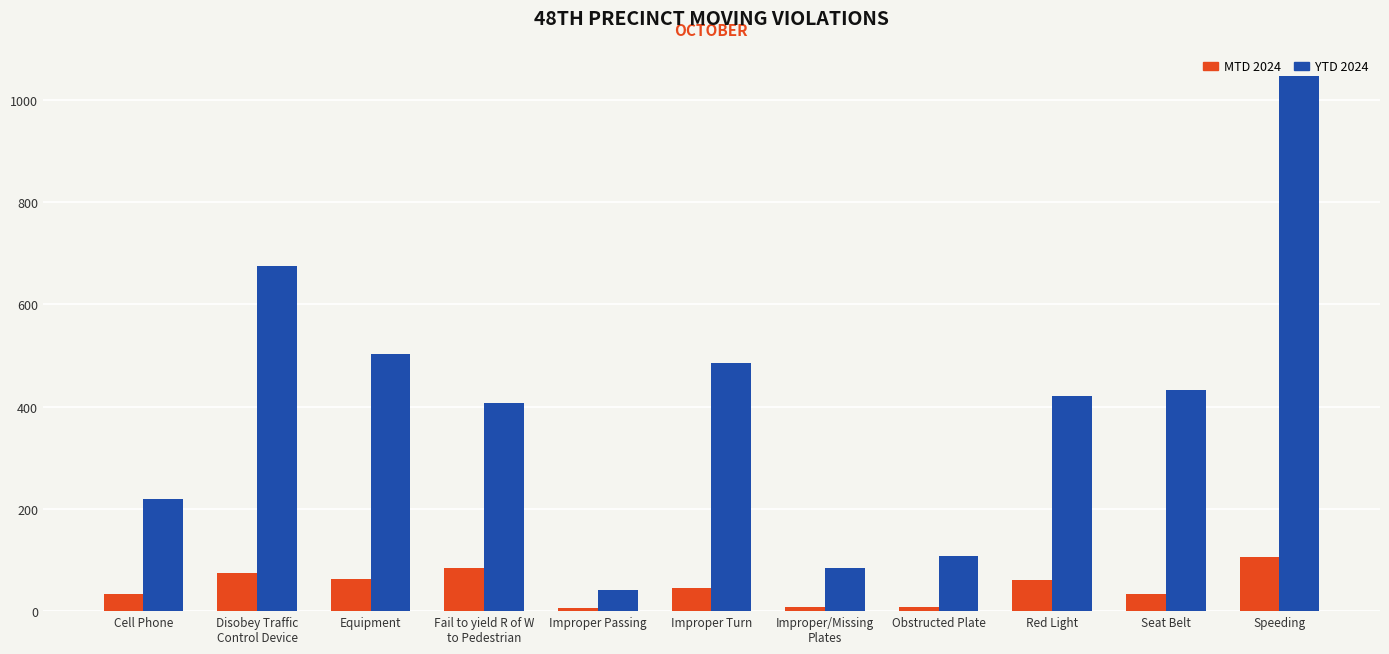

The YTD 2024 series shows 1047 at Speeding. True or false?

True